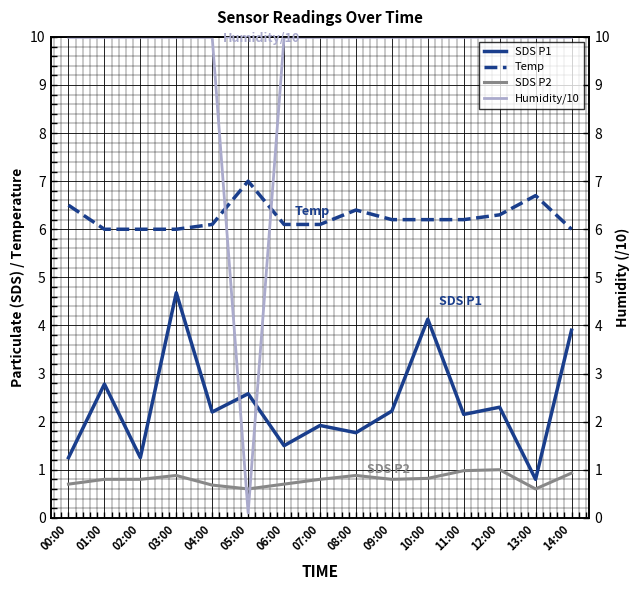

Is it true that Humidity/10 equals 0.1 at 05:00?

True